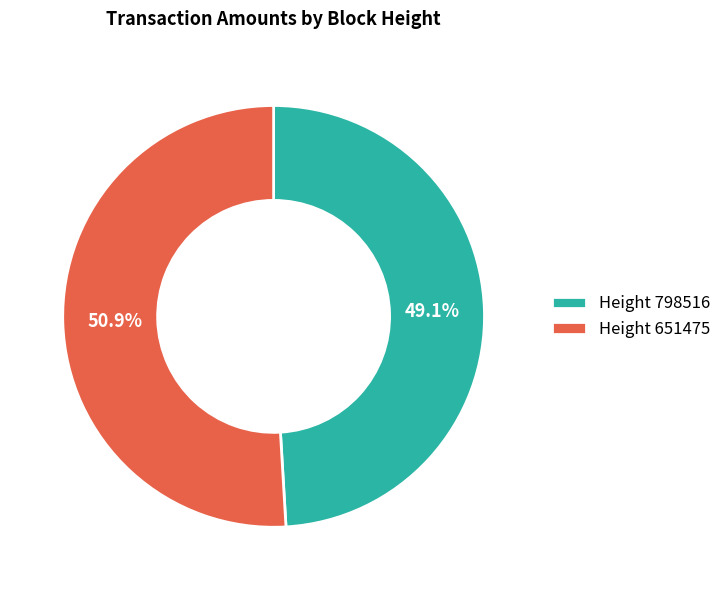

What percentage do Height 651475 and Height 798516 together represent?

100.0%